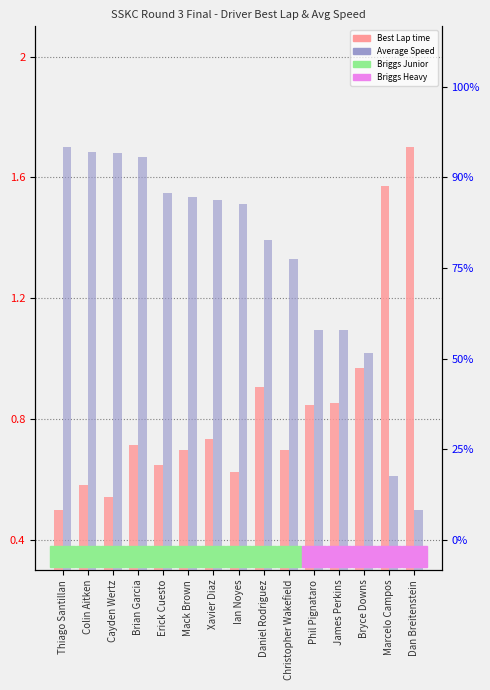

At which label does Best Lap time reach its minimum?

Thiago Santillan